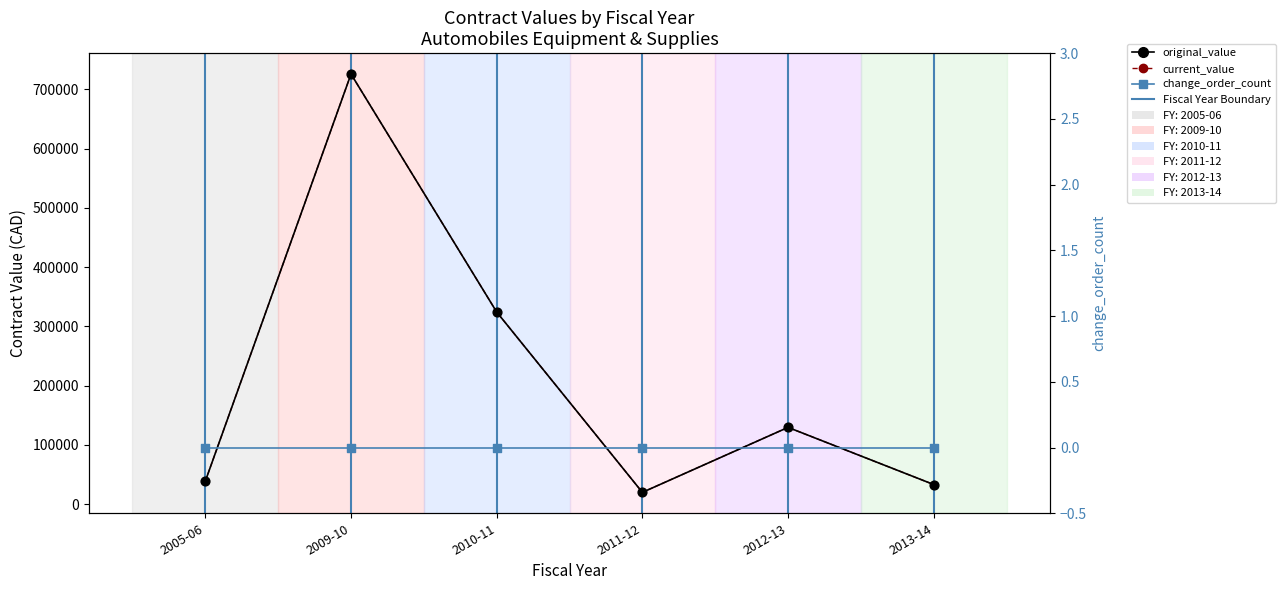

Is the value of original_value at 2012-13 greater than the value of current_value at 2013-14?

Yes